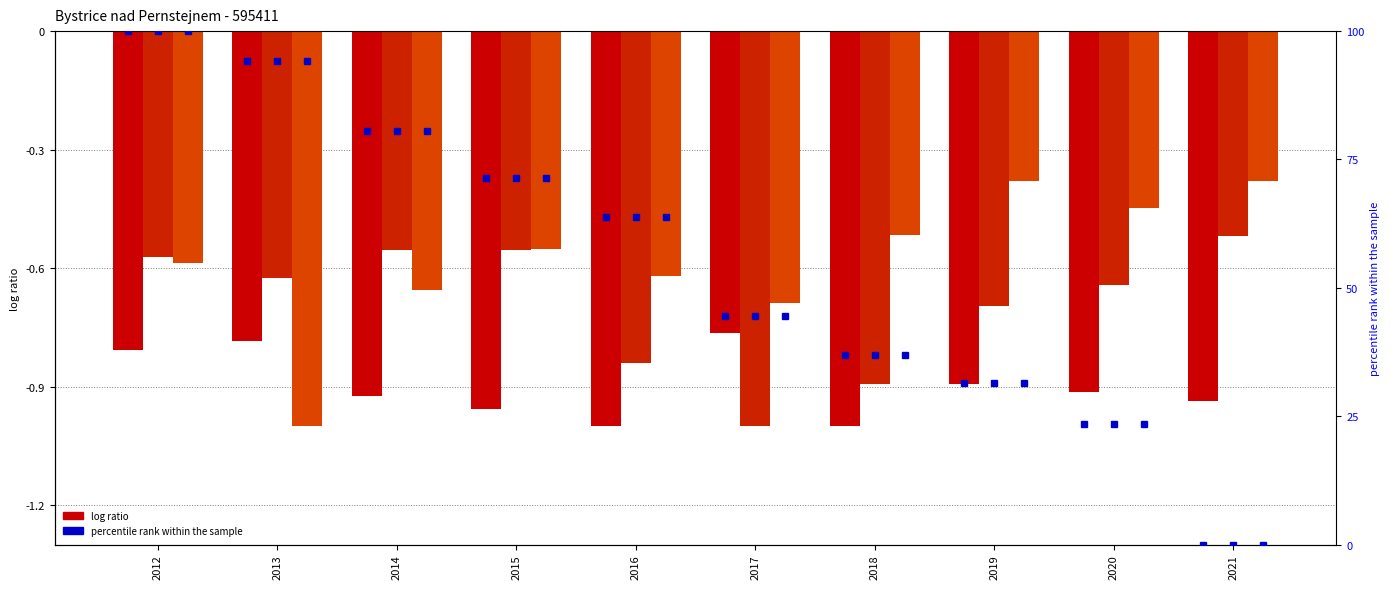

Is the value of Live births (log ratio) at 2018 greater than the value of Divorces (log ratio) at 2018?

No